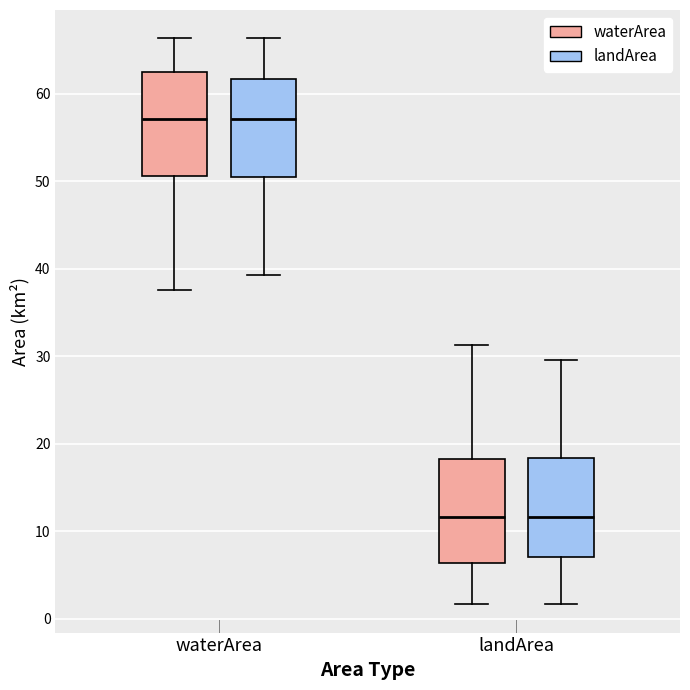

Reading left to right, transcribe this box plot: for each box, give where its median line is, the range the box spans, and where its two whiskers end, as read against the y-axis. The values are not printed on the chart, so give them approximately, as read against the axis.

waterArea (waterArea): median 57, box 51 to 62, whiskers 38 to 66
waterArea (landArea): median 57, box 50 to 62, whiskers 39 to 66
landArea (waterArea): median 12, box 6 to 18, whiskers 2 to 31
landArea (landArea): median 12, box 7 to 18, whiskers 2 to 30